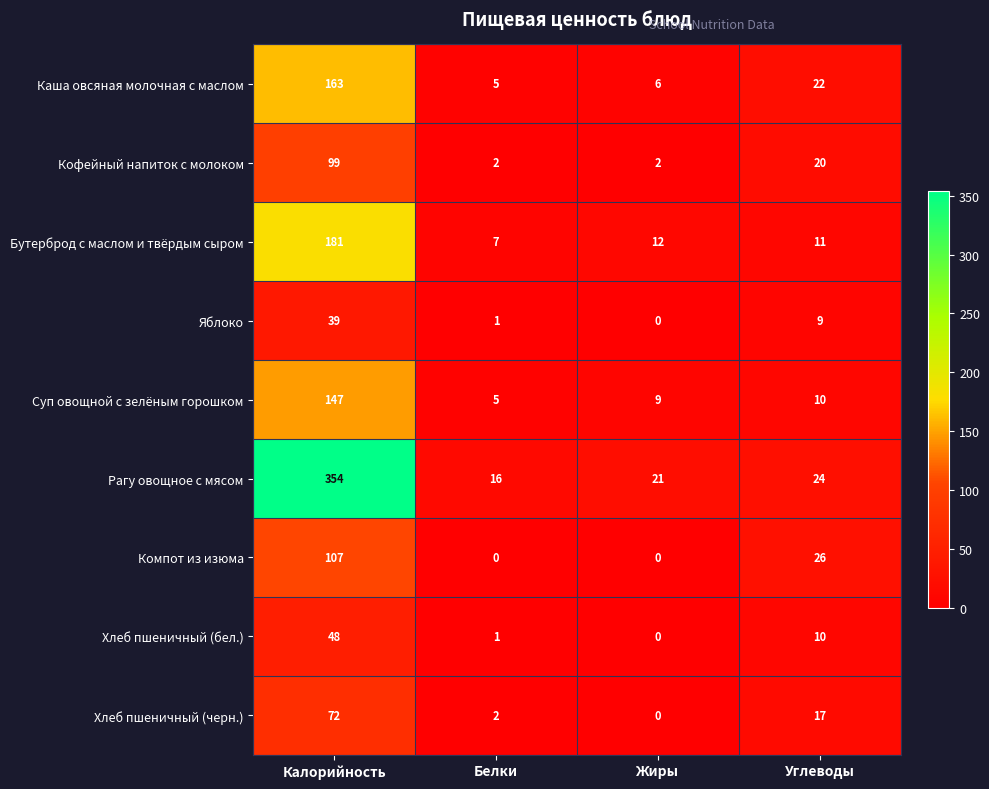

Where does the Каша овсяная молочная с маслом series first go above 22?

Калорийность